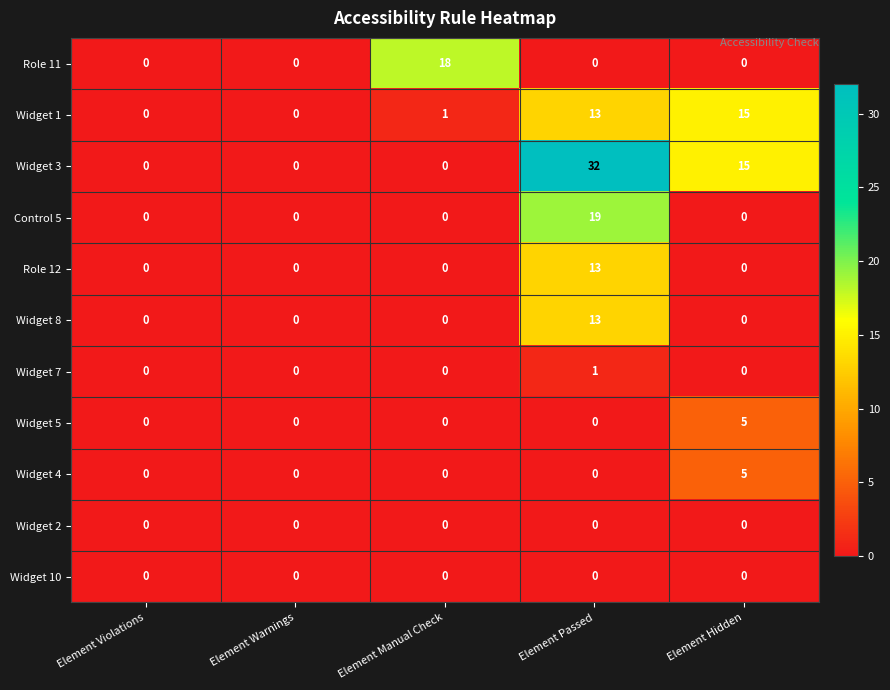

What is the average value of the Control 5 series?

4